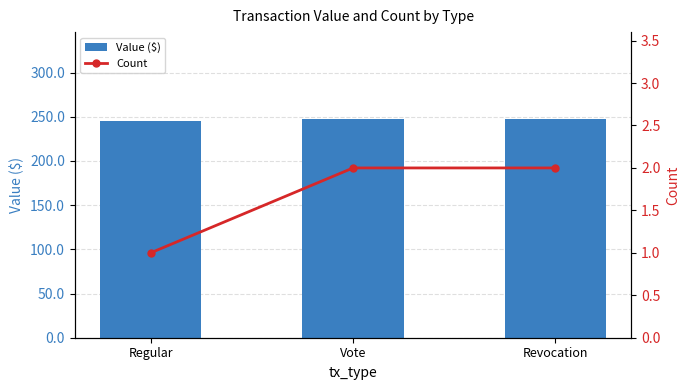

Reading right to left, extract all data points from this chart.

Value ($): Revocation=246.9	Vote=246.9	Regular=245.5
Count: Revocation=2.0	Vote=2.0	Regular=1.0